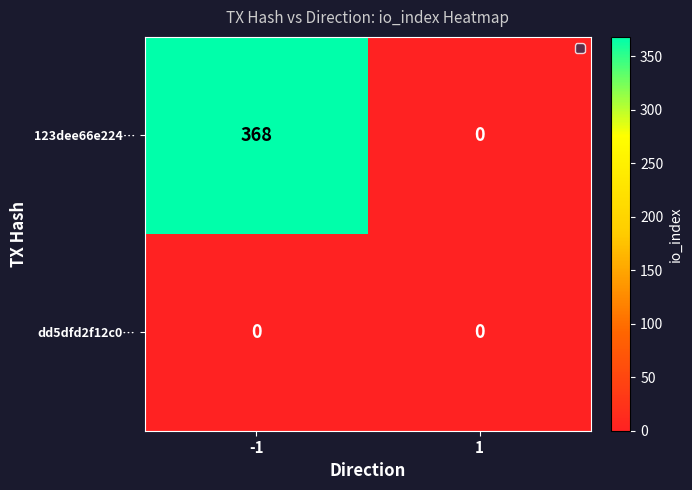

List the series in order of their peak value, highest first.

123dee66e224…, dd5dfd2f12c0…